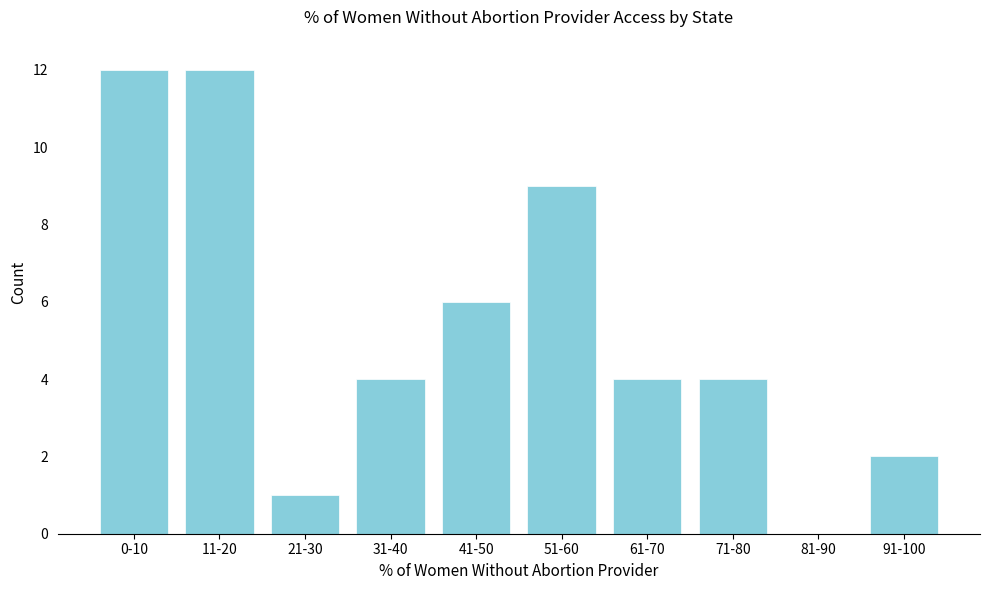

Reading left to right, list all the values displayed in this chart.

0-10=12	11-20=12	21-30=1	31-40=4	41-50=6	51-60=9	61-70=4	71-80=4	81-90=0	91-100=2